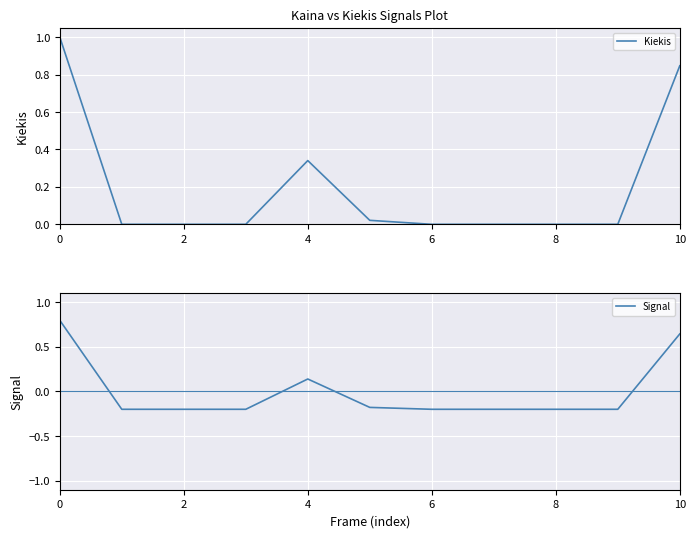

The value of Kiekis at 2 is 0.0. True or false?

True